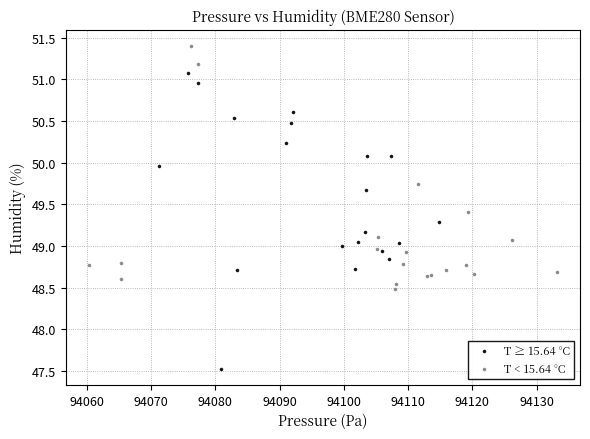

Which series contains the lowest Y value?

T ≥ 15.64 °C